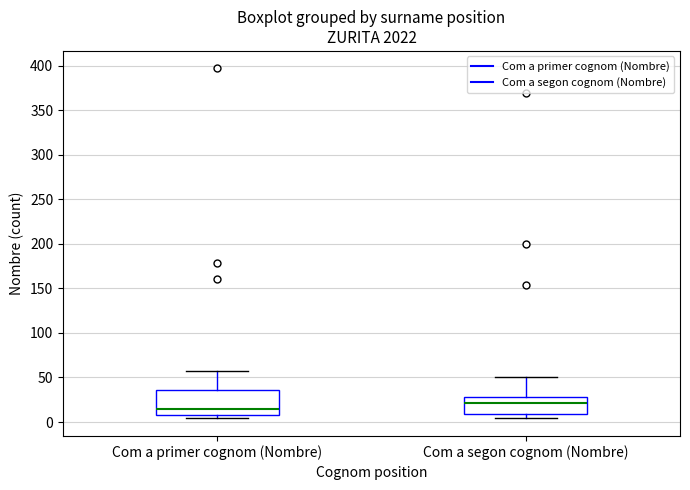

Which box is the tallest, from its lower edge to its upper edge?

Com a primer cognom (Nombre)